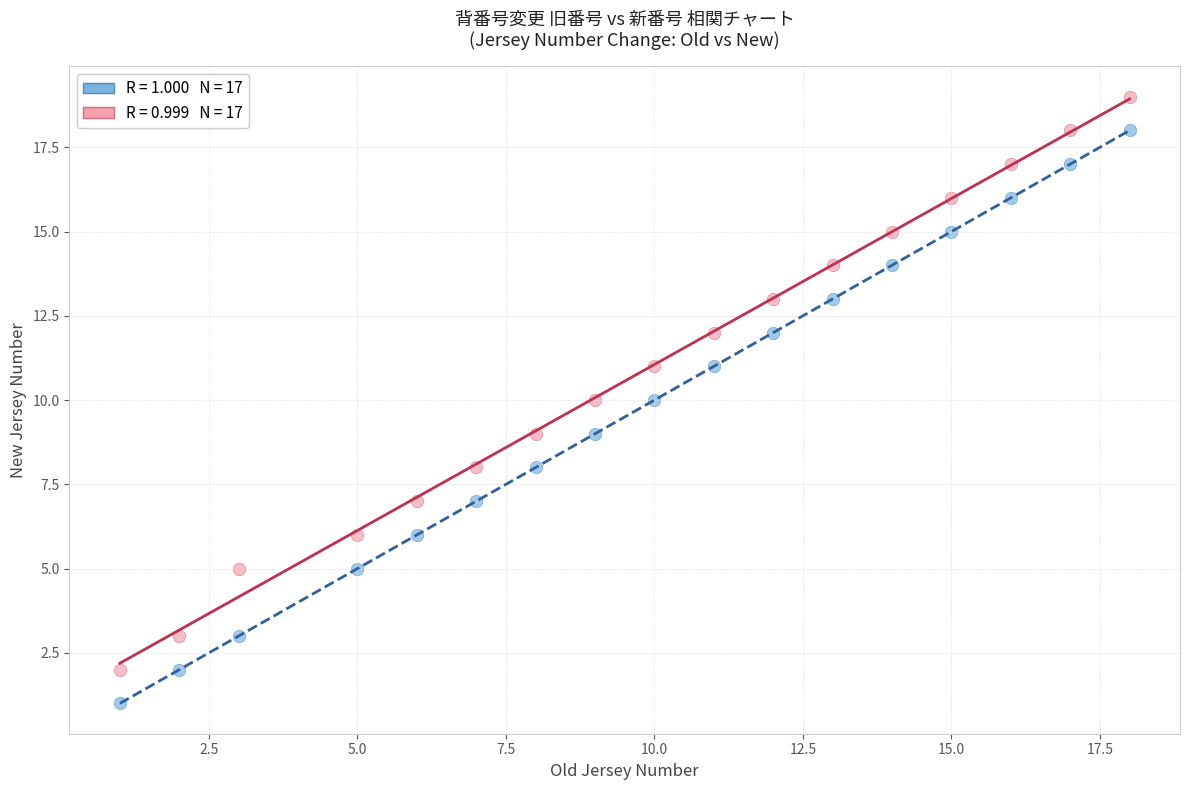

Across all data points, what is the range of Y values (max minus min)?

18